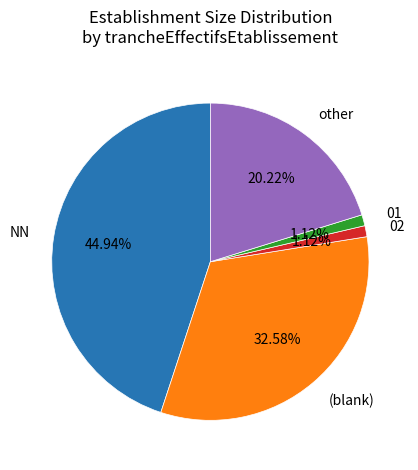

Is 01 the majority of the pie?

No